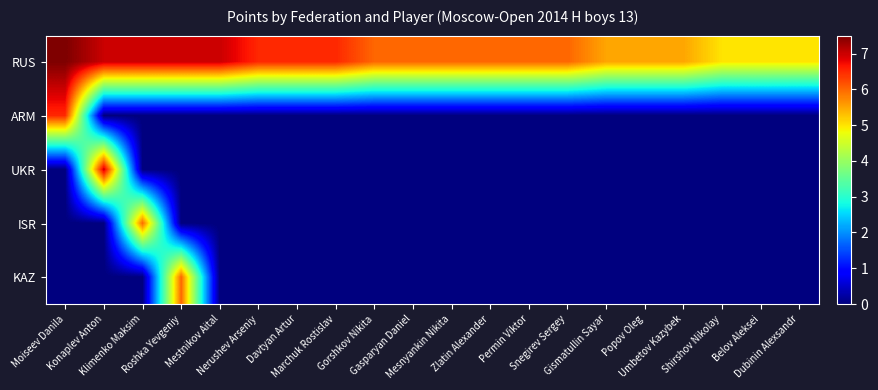

Which series changed the most between Roshka Yevgeniy and Gismatullin Sayar?

KAZ